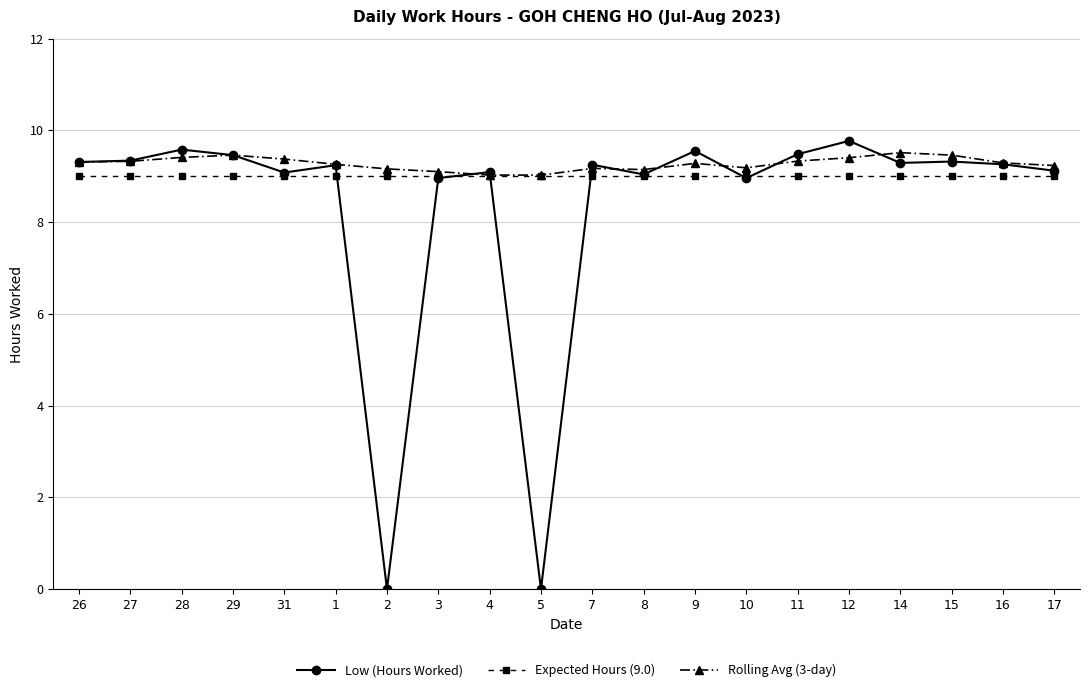

Does the chart have visible grid lines?

Yes